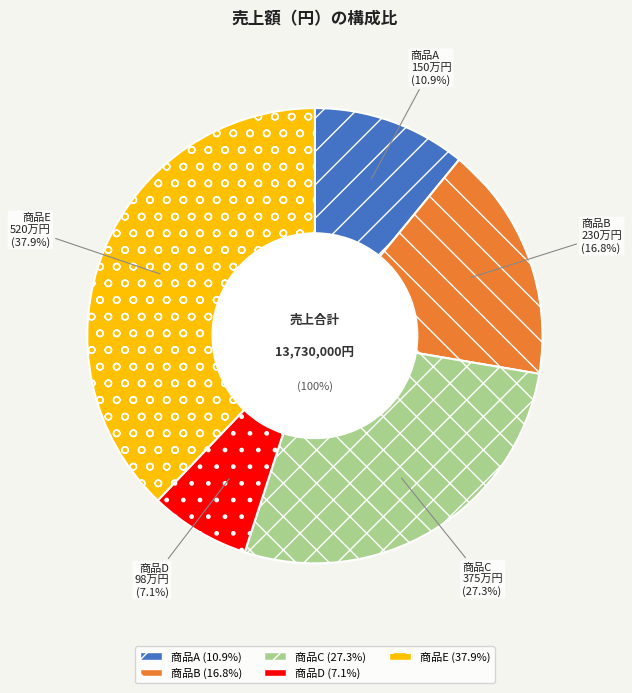

Which category has the smallest portion of the pie?

商品D